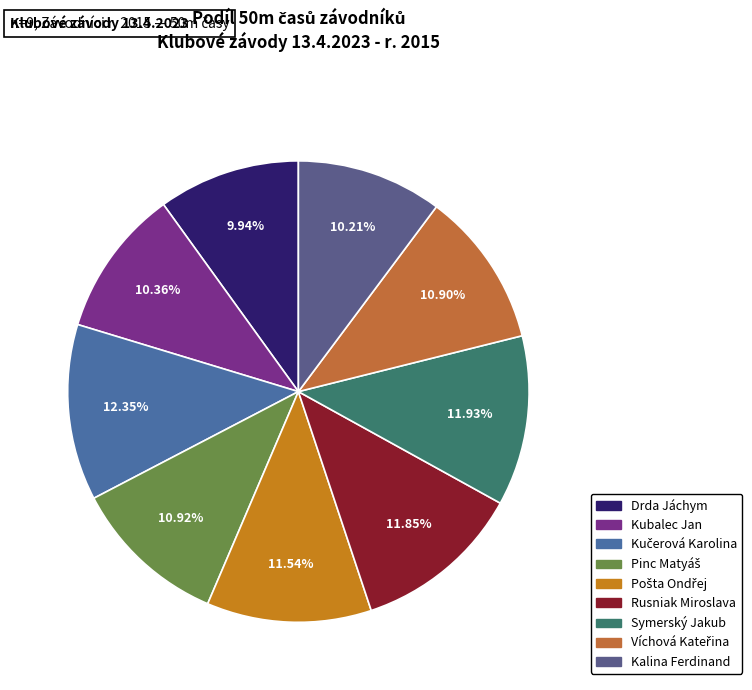

True or false: Drda Jáchym accounts for 2% of the total.

False